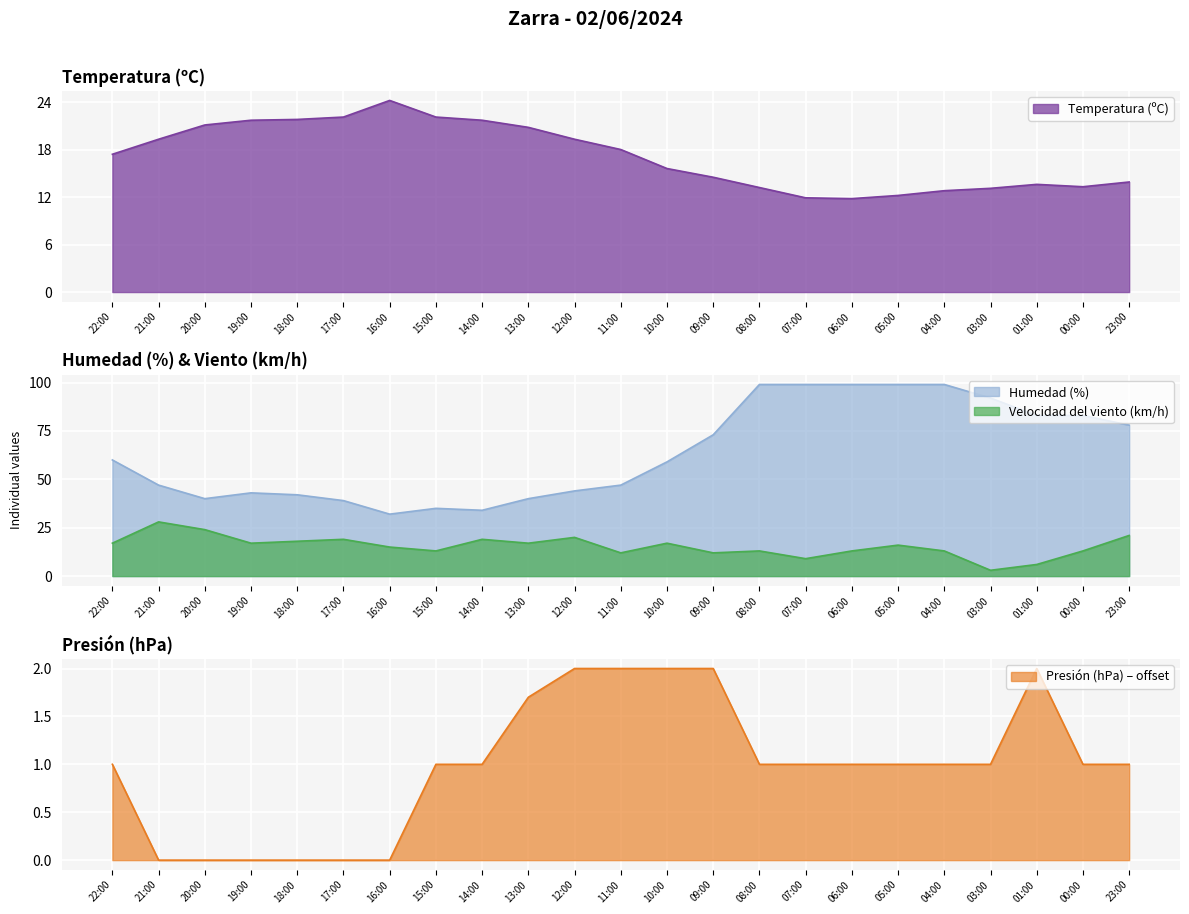

Is the value of Velocidad del viento (km/h) at 09:00 greater than the value of Humedad (%) at 07:00?

No